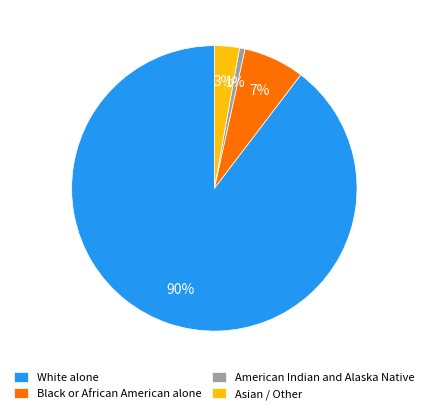

To the nearest percent, what is the average slice percentage?

25%